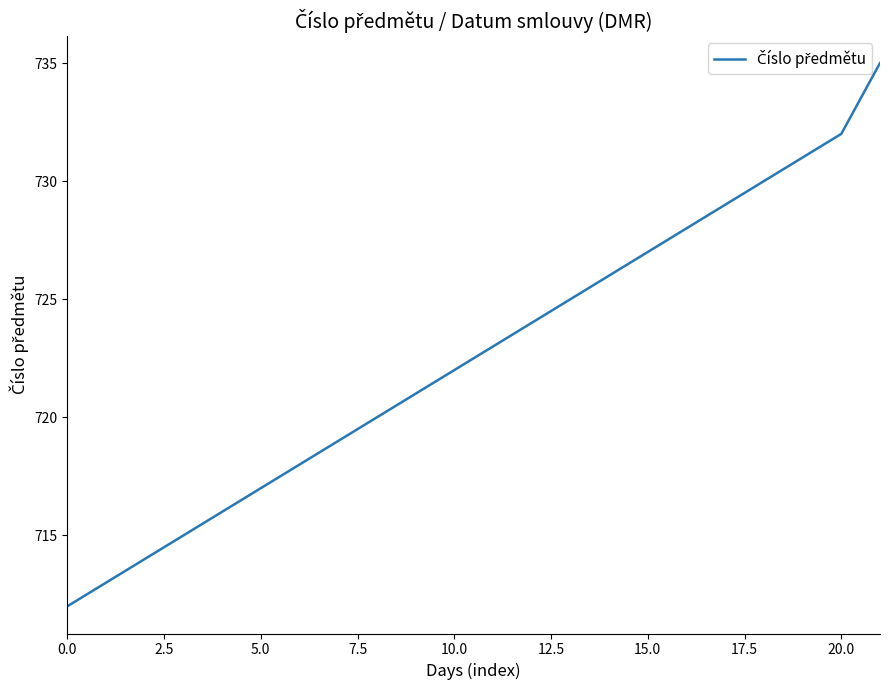

What is the smallest value displayed?

712